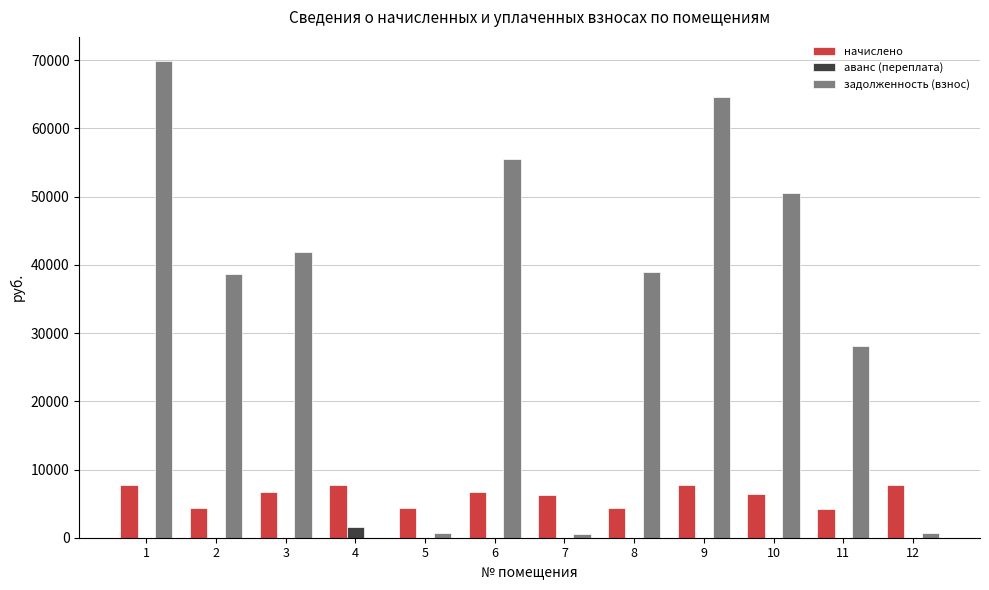

What is the sum of all начислено values?

74068.8